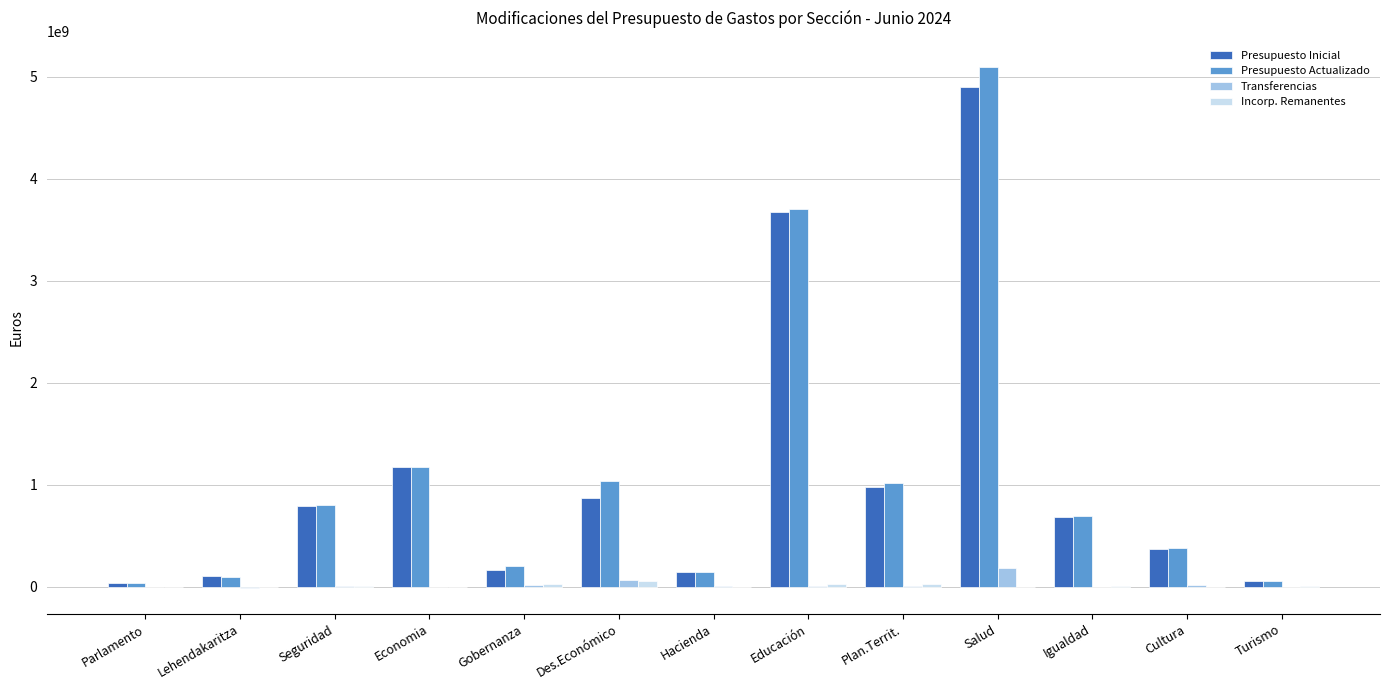

How many categories are shown in the chart?

13